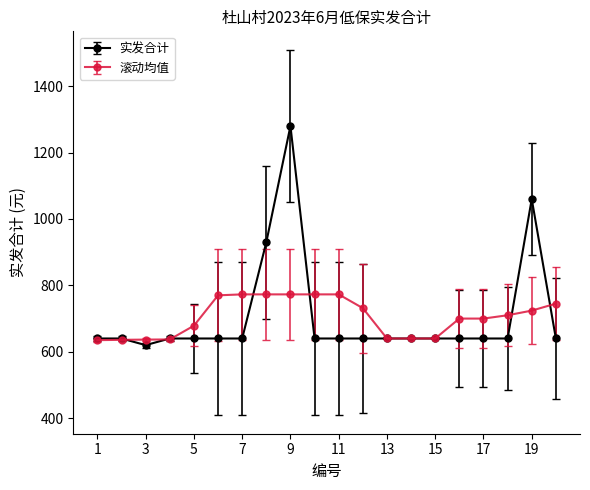

Rank the series by their maximum value, from lowest to highest.

滚动均值, 实发合计